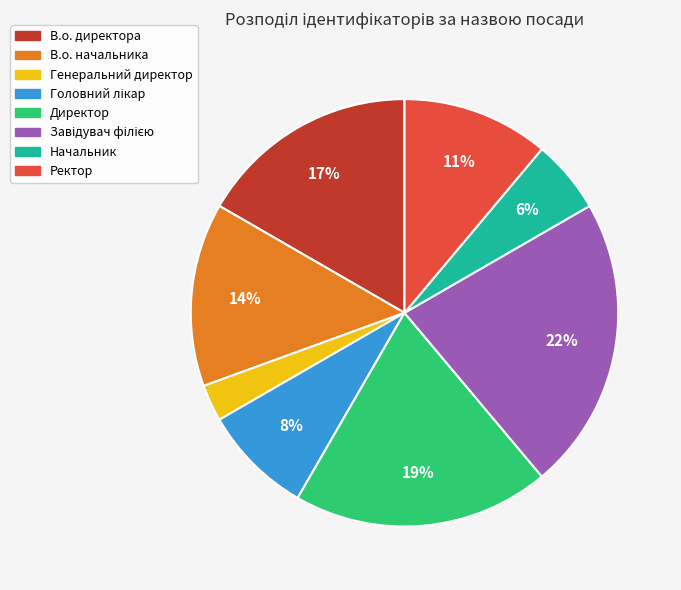

Between В.о. директора and Директор, which is larger?

Директор